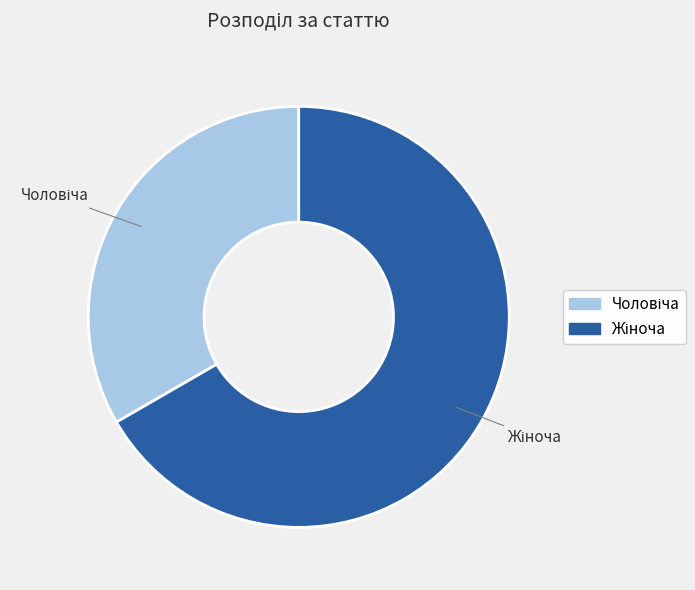

How many segments does this pie chart have?

2